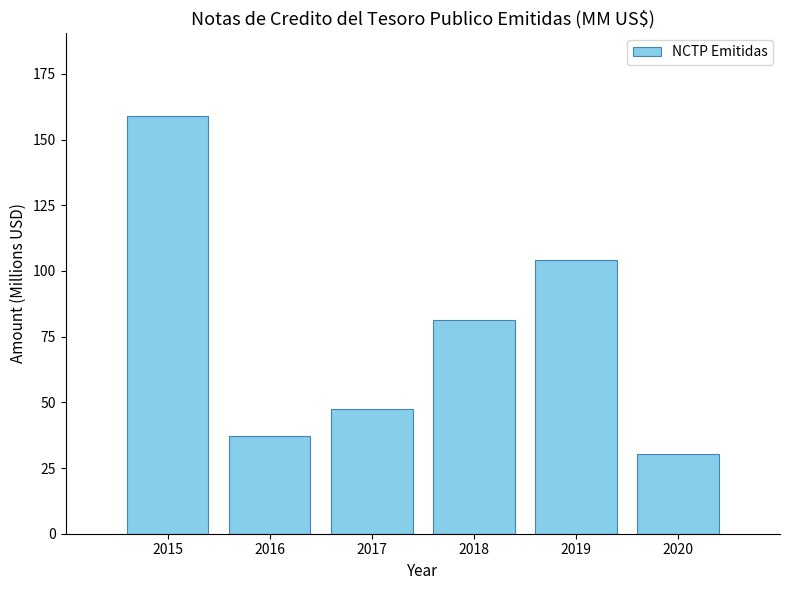

Reading left to right, extract all data points from this chart.

2015=158.8	2016=37.2	2017=47.5	2018=81.4	2019=104.2	2020=30.3